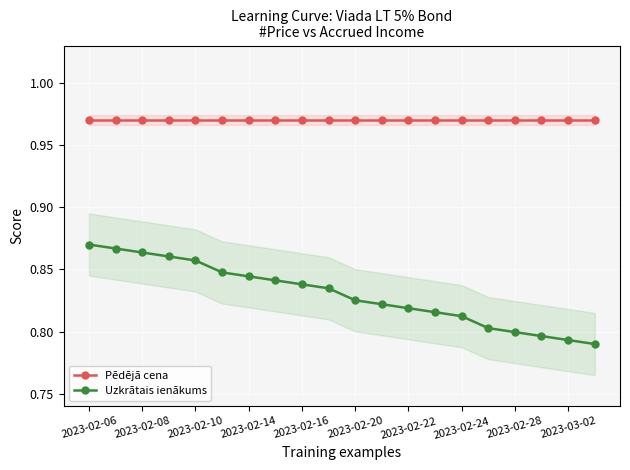

True or false: Uzkrātais ienākums has more than 2 interior local peaks.

False